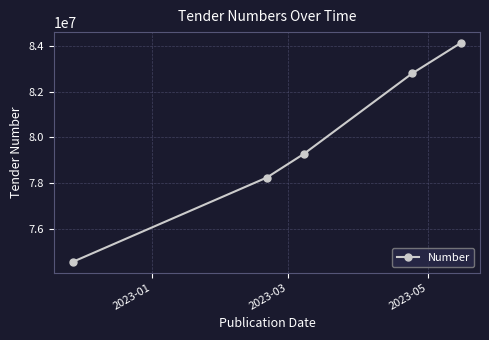

What is the maximum value shown in the chart?

84141321